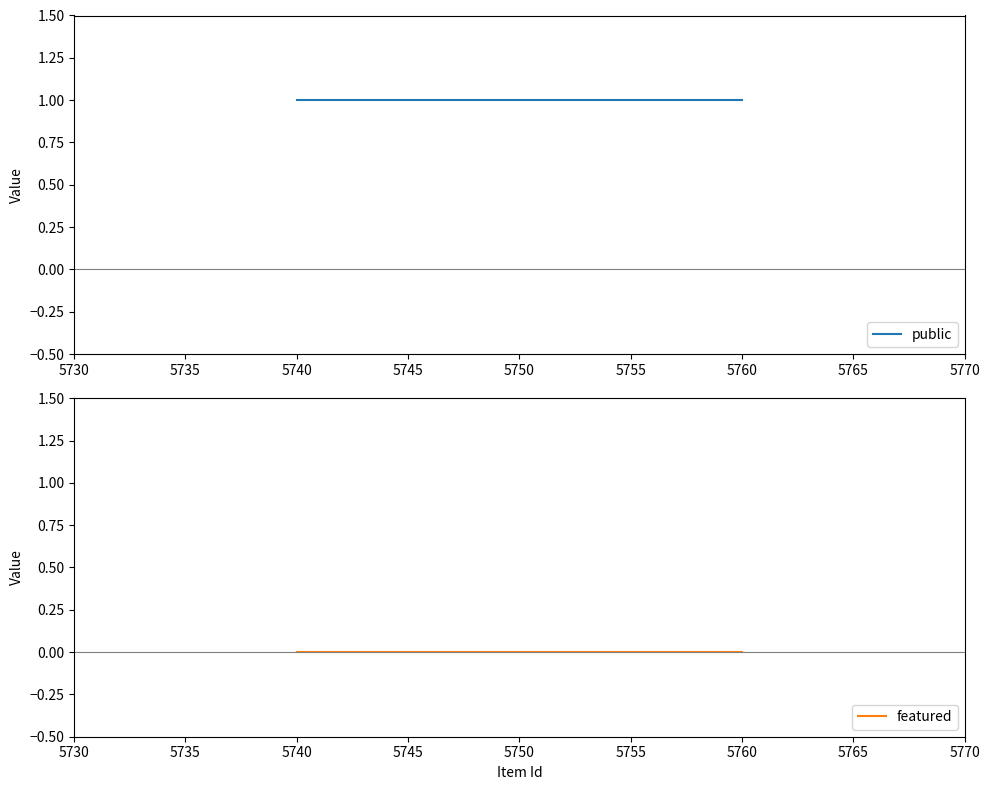

Does the chart display data point markers on the line(s)?

No